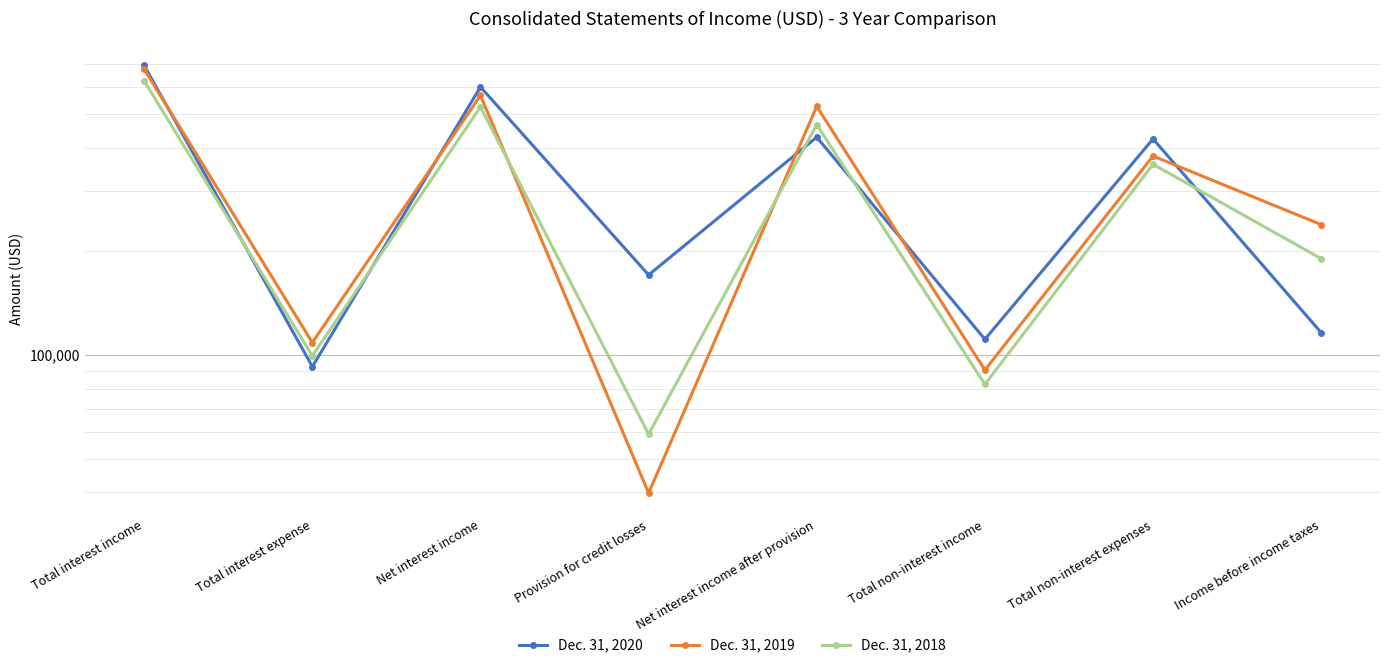

True or false: Dec. 31, 2018 has more than 0 interior local peaks.

True